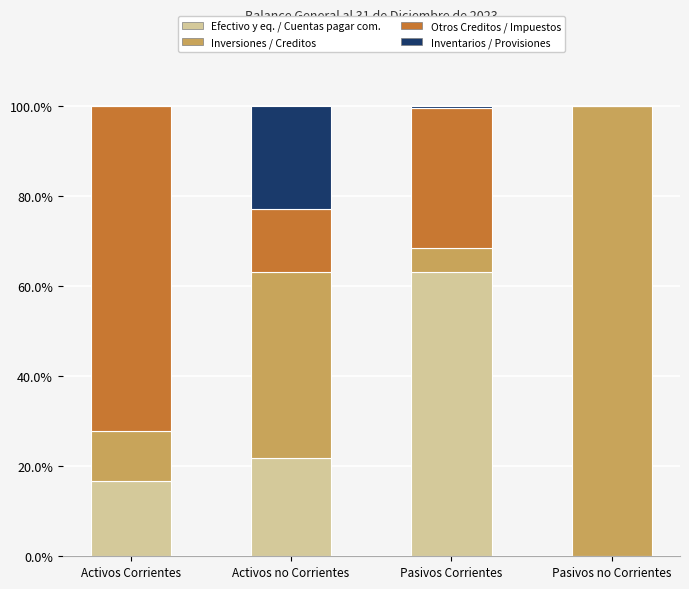

Does the chart contain stacked bars?

Yes